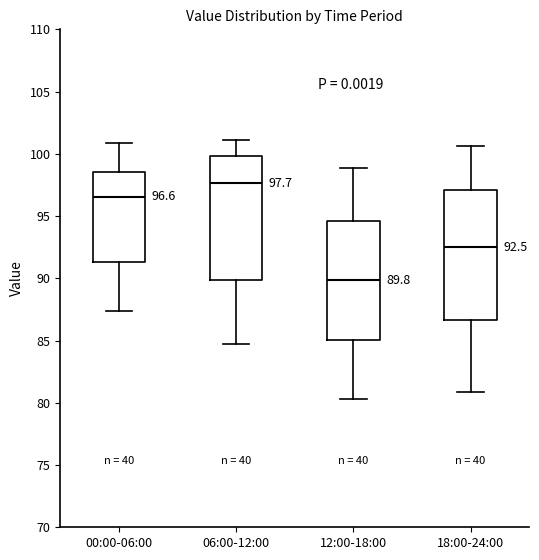

Which box has the highest median line?

06:00-12:00